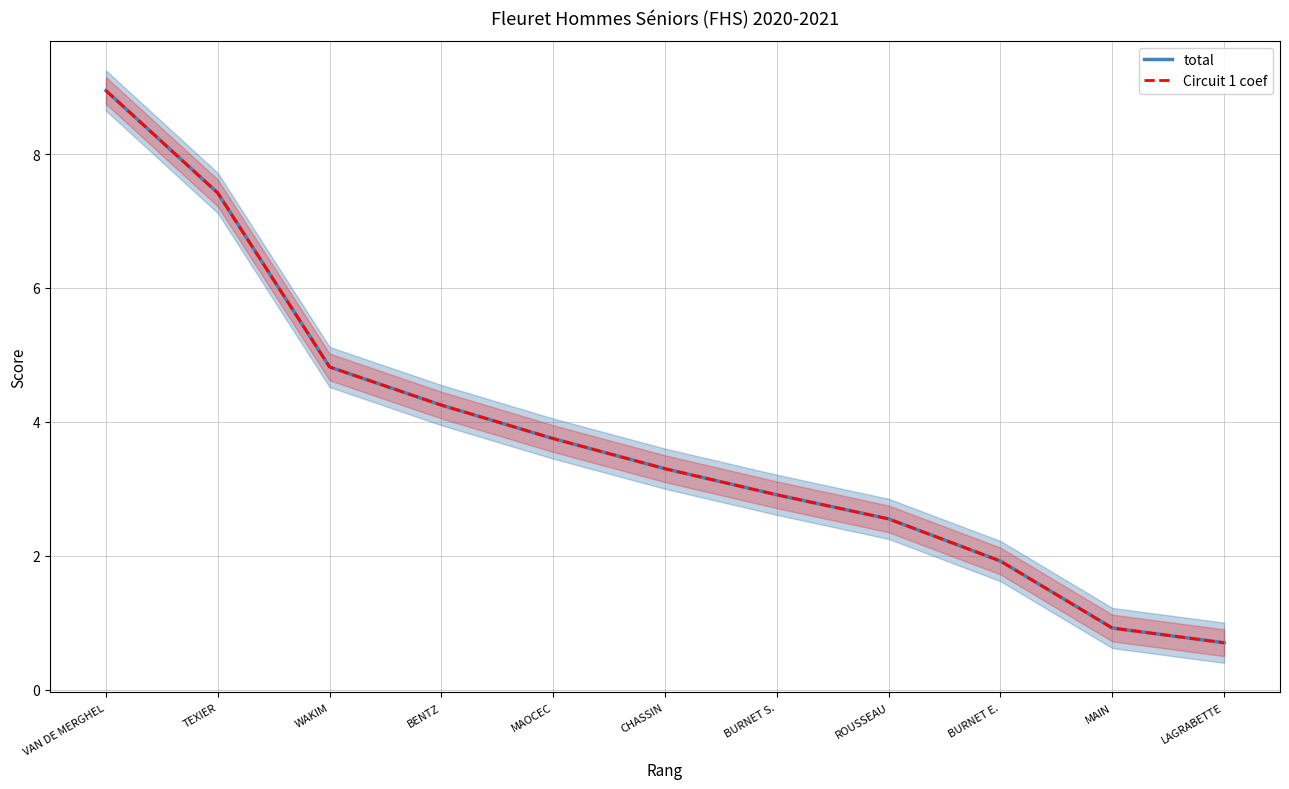

What is the difference between the Circuit 1 coef values at VAN DE MERGHEL and BURNET S.?

6.0